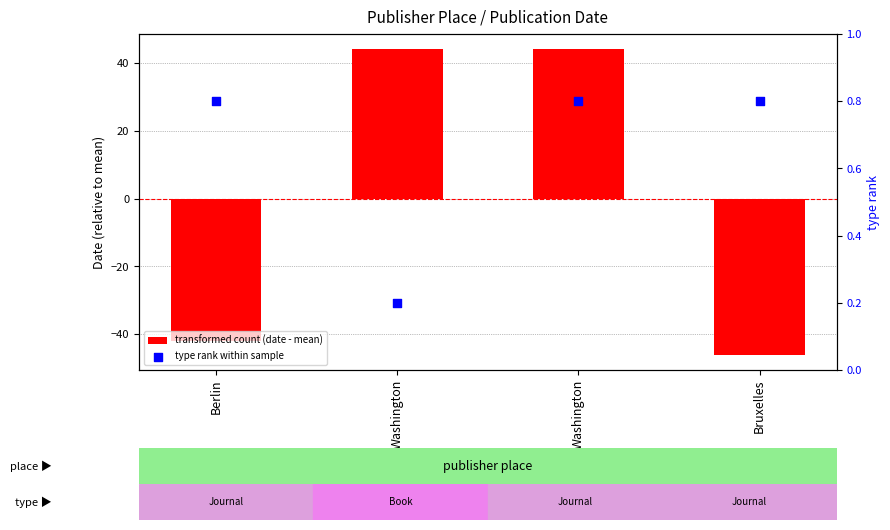

At how many categories does at least one series exceed -4?

4